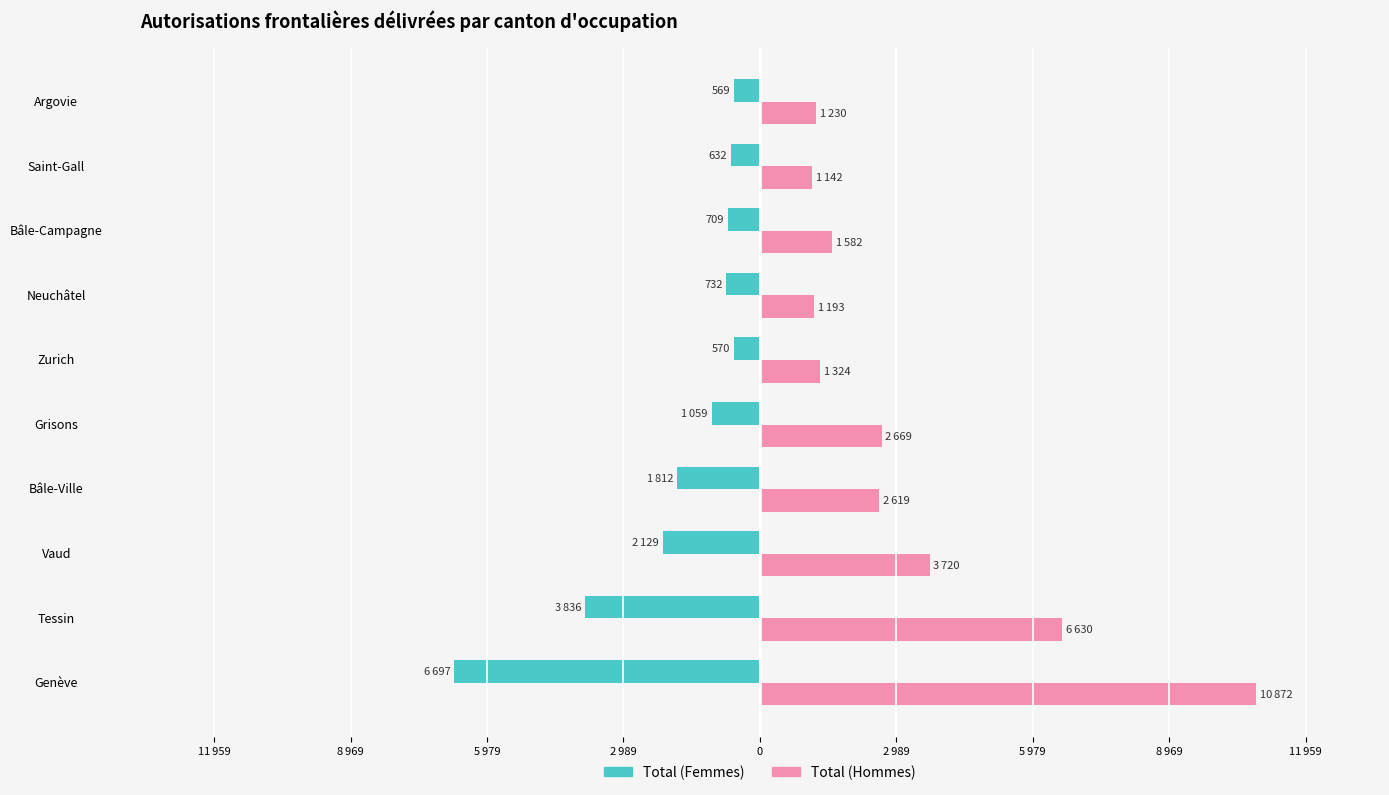

At which category is the sum across all series the highest?

Genève